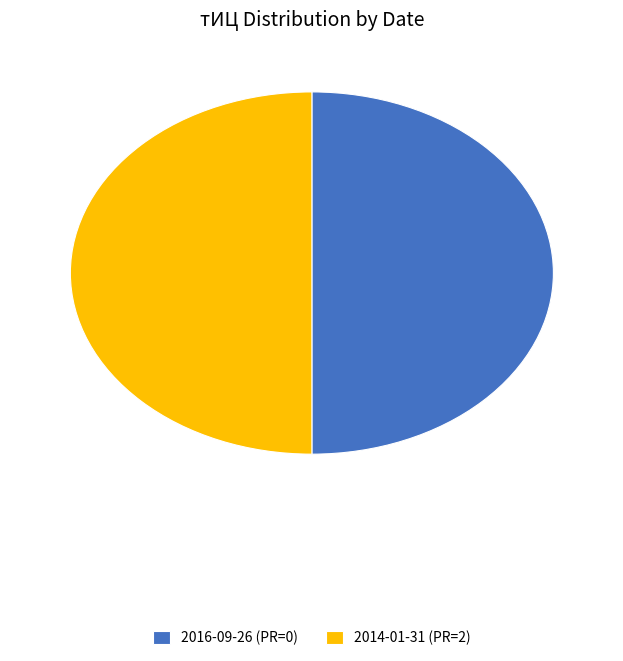

How many slices are in this pie chart?

2